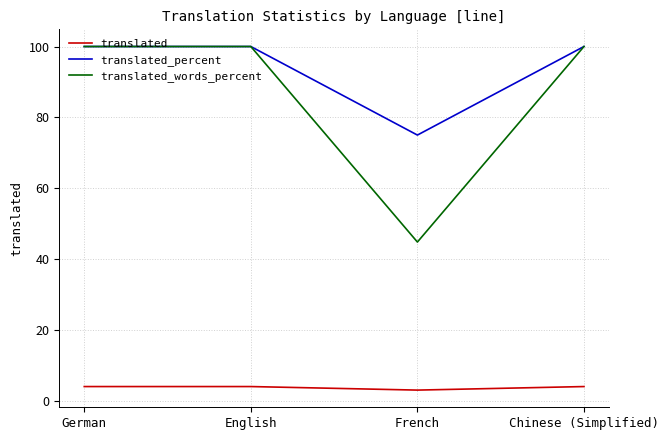

Where is translated_percent nearest to the value 87?

French